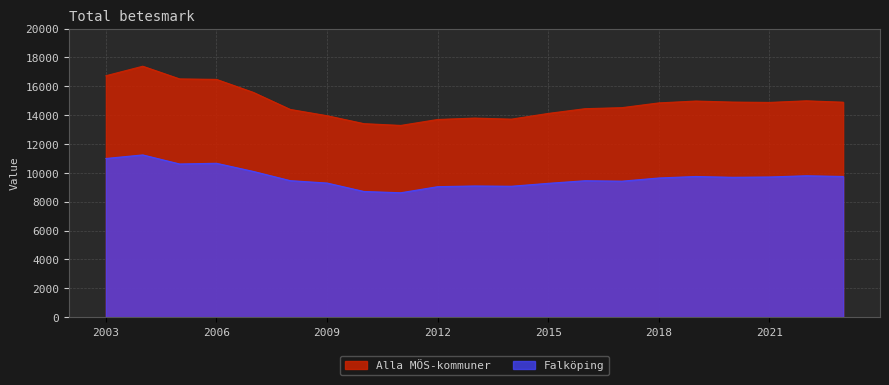

Which series has the widest spread of values?

Alla MÖS-kommuner